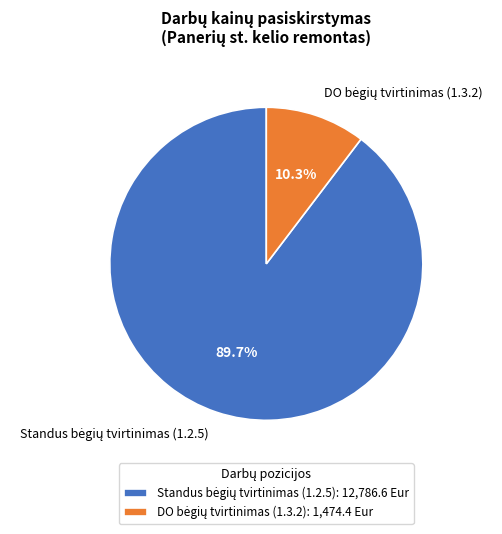

Does any single category account for the majority?

Yes